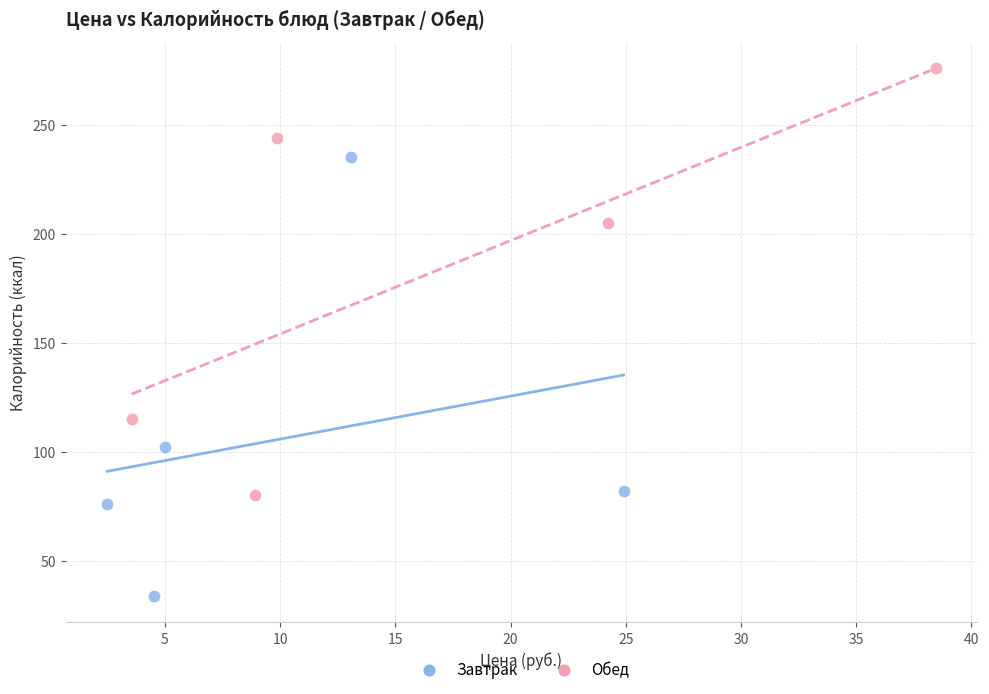

Which series has the widest spread of Y values?

Завтрак